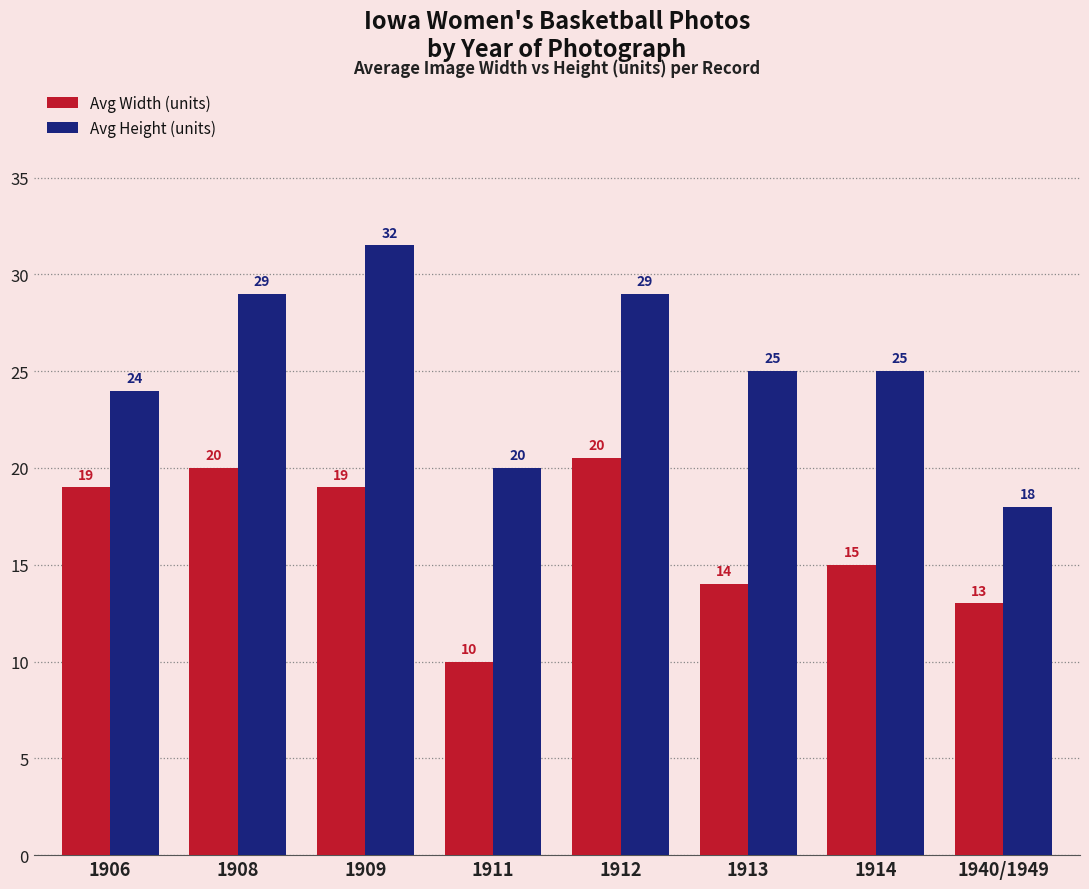

Rank the series by their average value, from lowest to highest.

Avg Width (units), Avg Height (units)